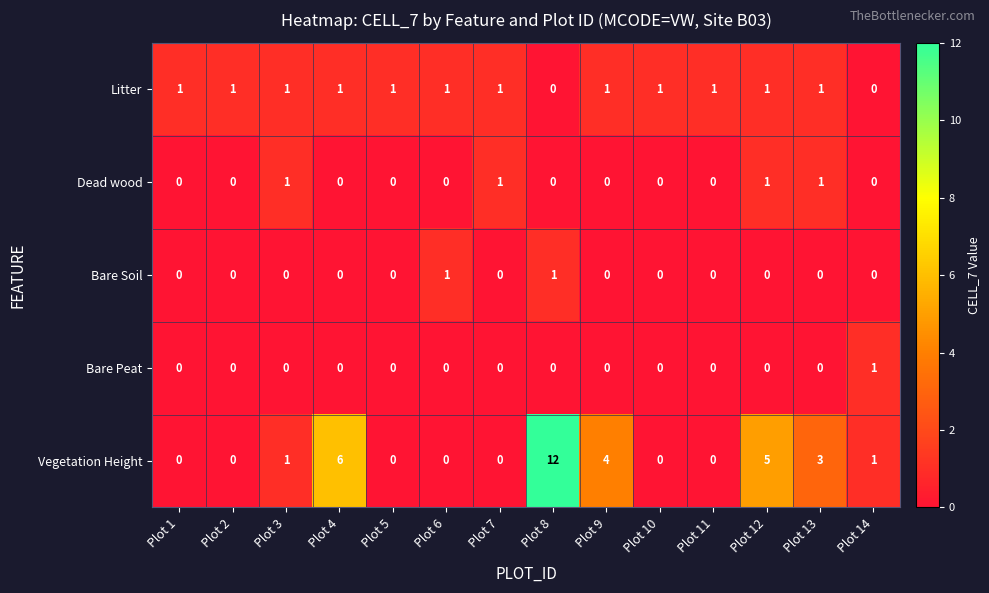

Between Plot 1 and Plot 12, which series saw the biggest shift?

Vegetation Height